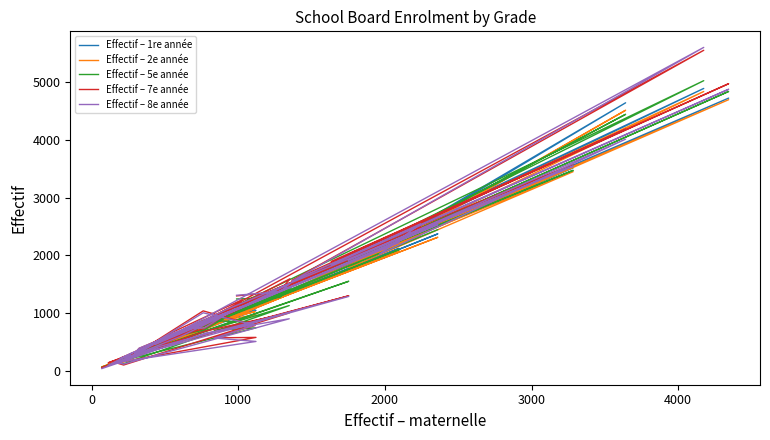

How many lines are shown in the chart?

5